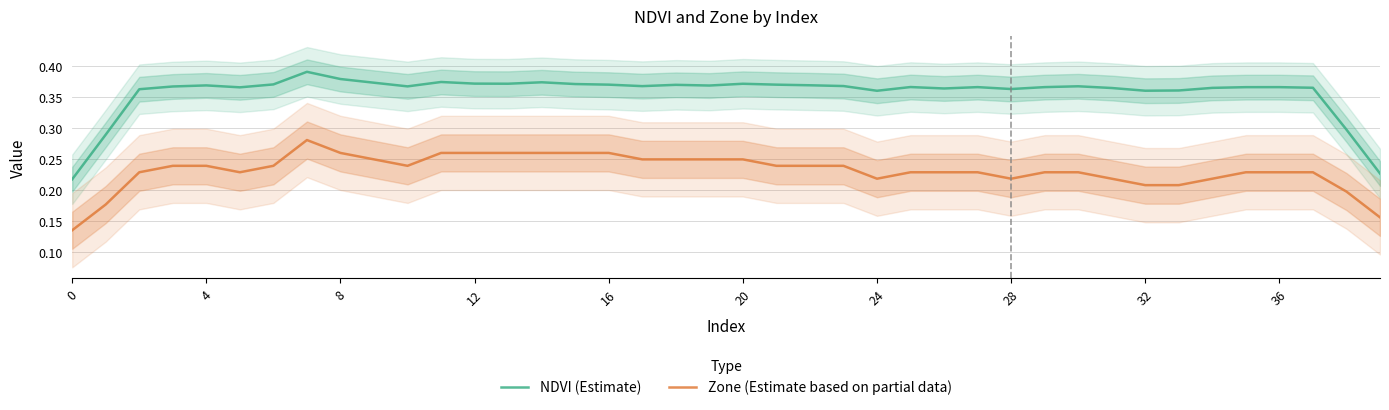

The Zone (Estimate based on partial data) series shows 0.3 at 28. True or false?

False